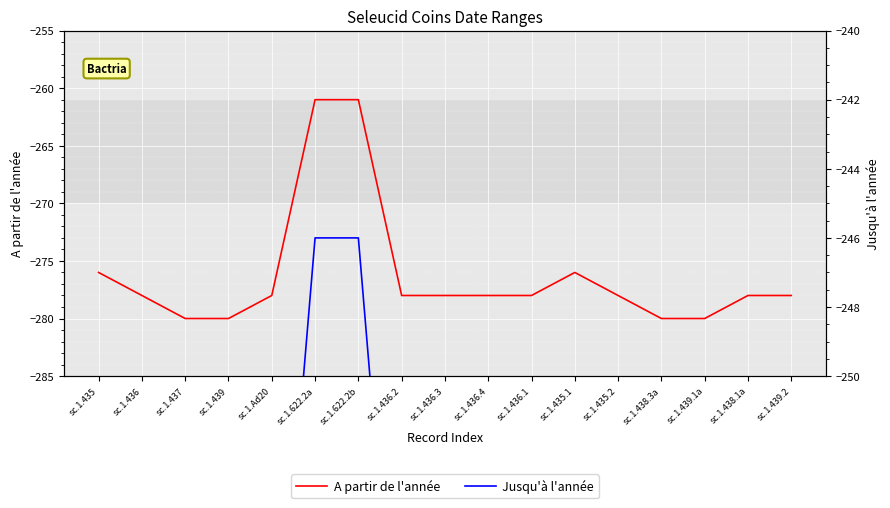

The Jusqu'à l'année series shows -449 at sc.1.438.1a. True or false?

False